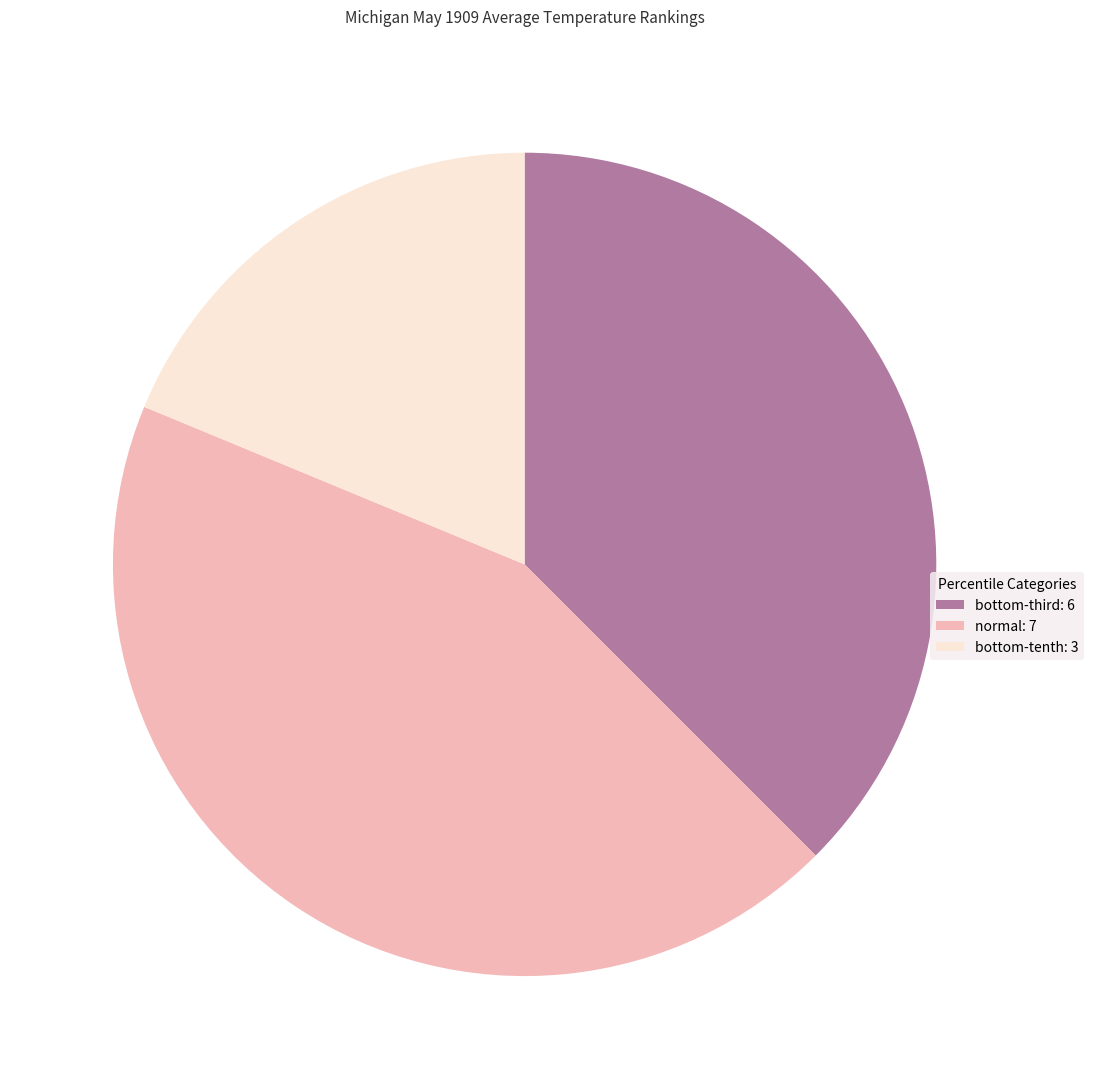

Rank the categories by value from highest to lowest.

normal, bottom-third, bottom-tenth